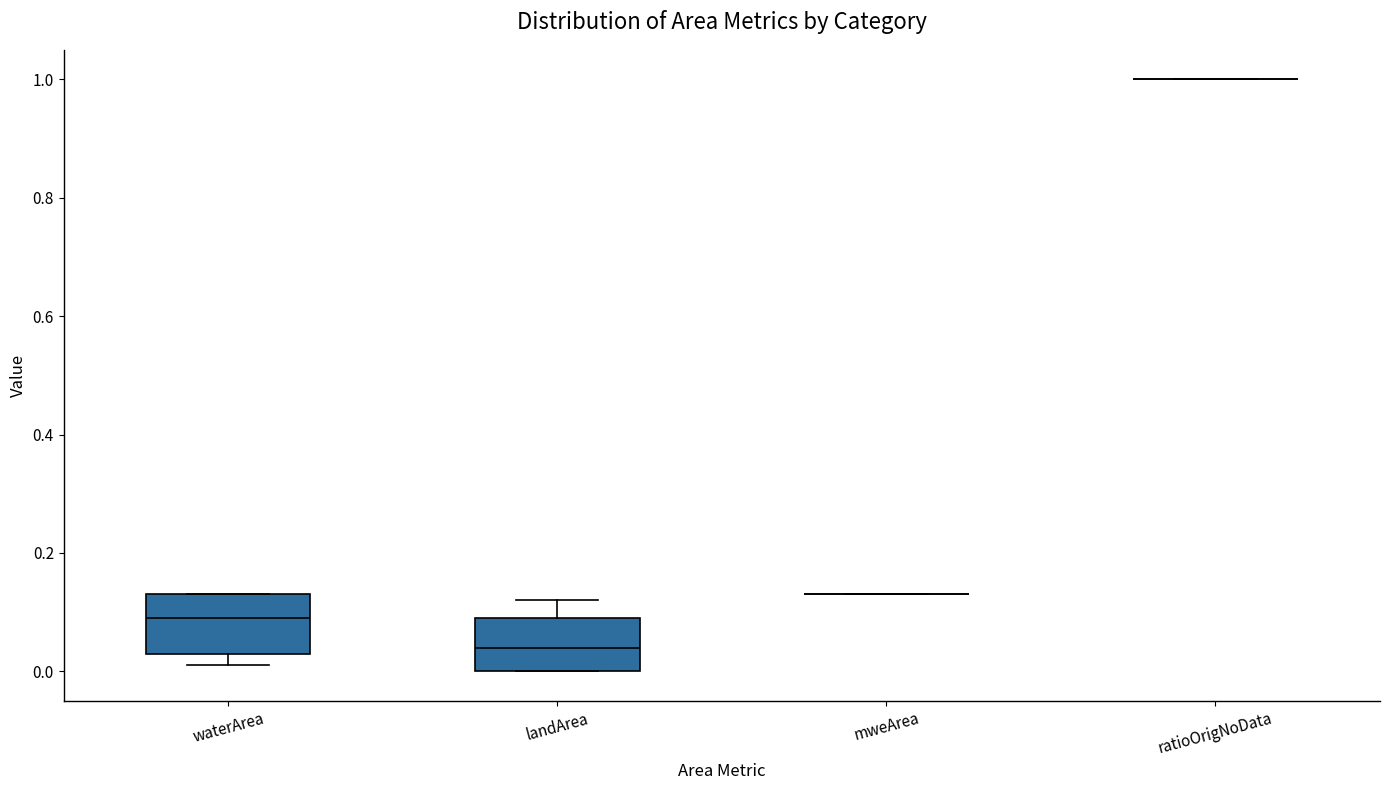

Reading left to right, read every box against the y-axis: the position of its median line, the range the box covers, and the ends of its whiskers. The values are not printed on the chart, so give them approximately, as read against the axis.

waterArea: median 0.10, box 0.04 to 0.14, whiskers 0.02 to 0.14
landArea: median 0.04, box 0.00 to 0.10, whiskers 0.00 to 0.12
mweArea: box collapsed to a line at 0.14, whiskers 0.14 to 0.14
ratioOrigNoData: box collapsed to a line at 1.00, whiskers 1.00 to 1.00